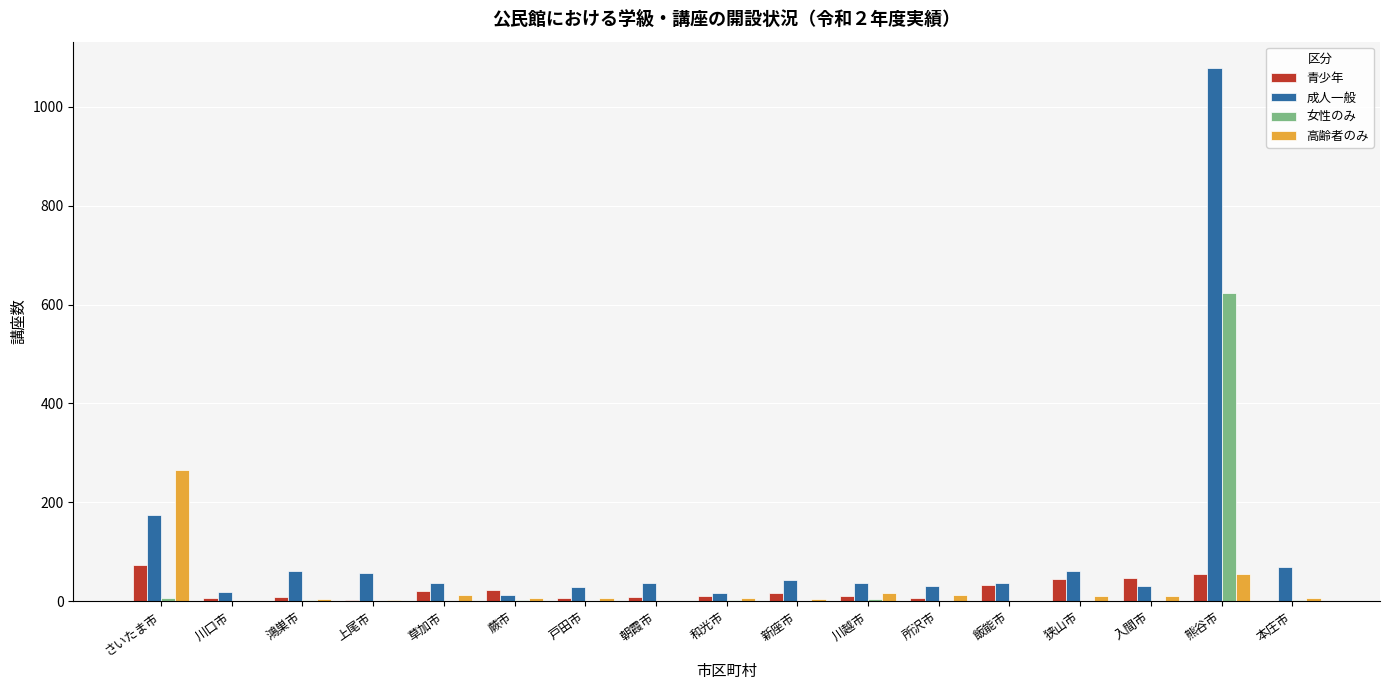

Which series has the largest total across all categories?

成人一般